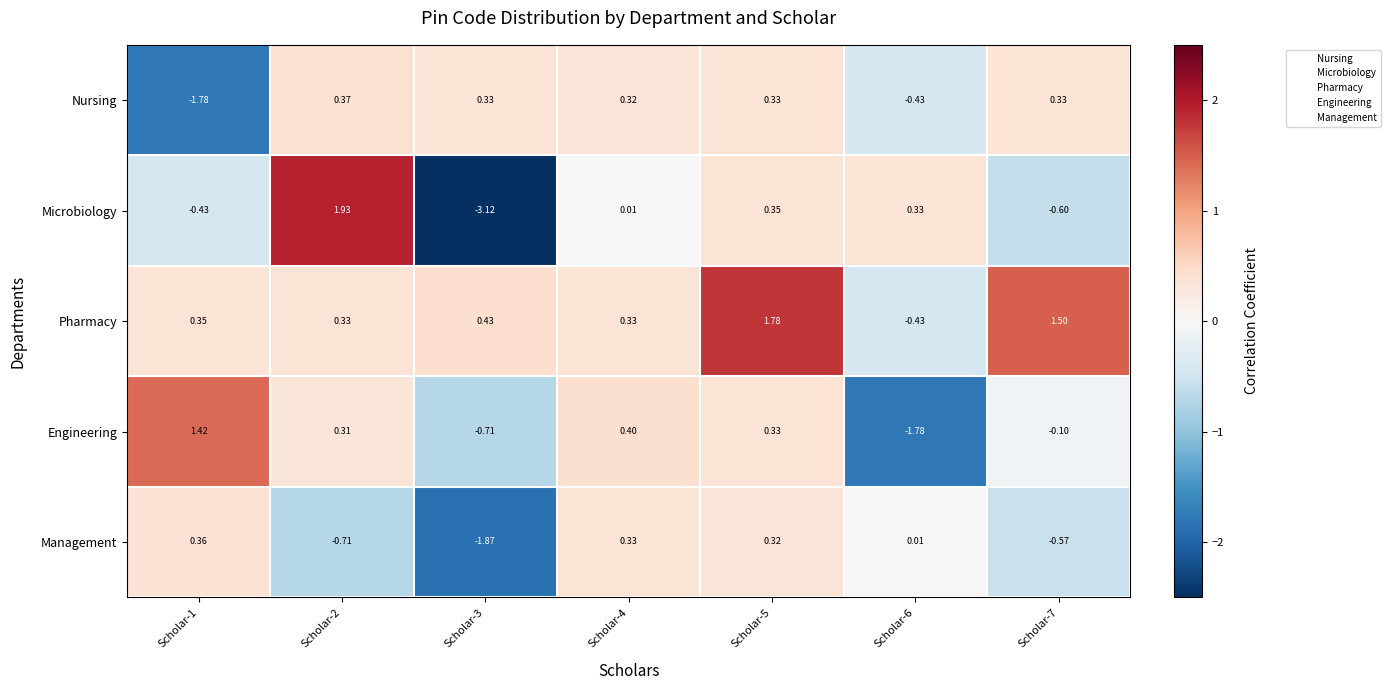

Which series has the largest total across all categories?

Pharmacy